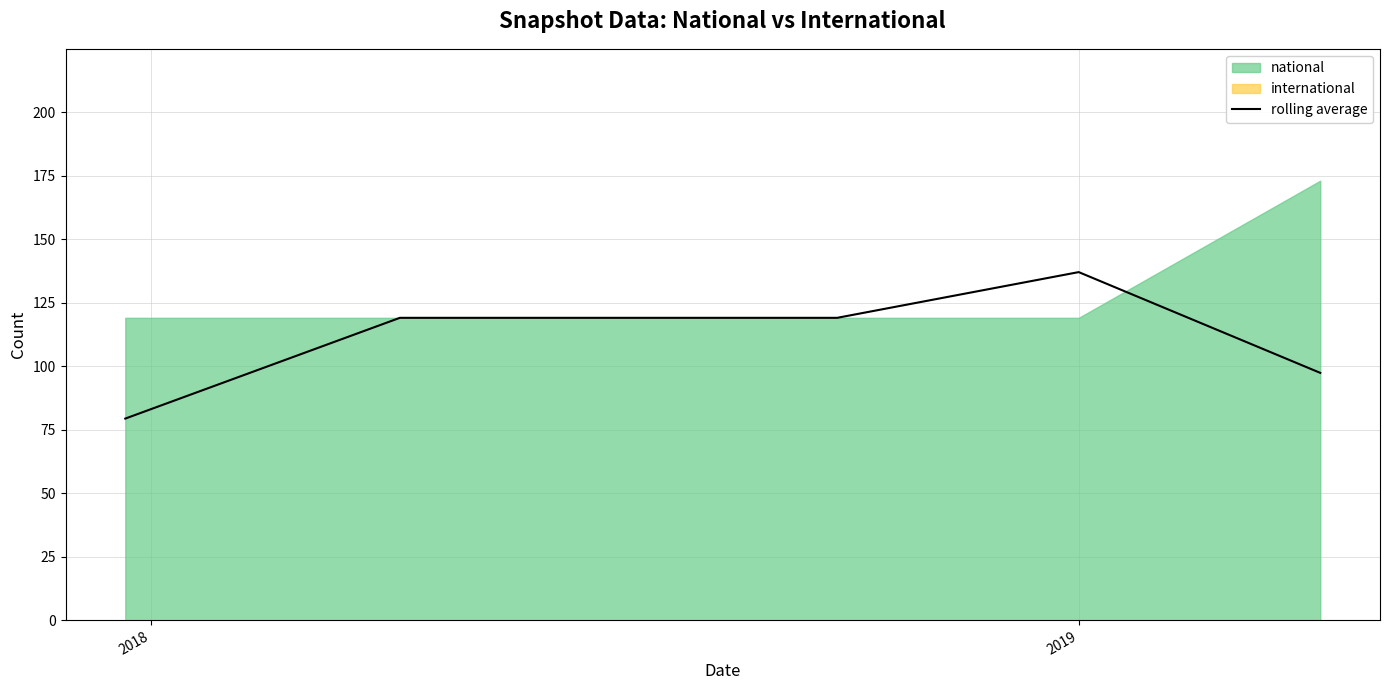

What position from the left is 2018?

2